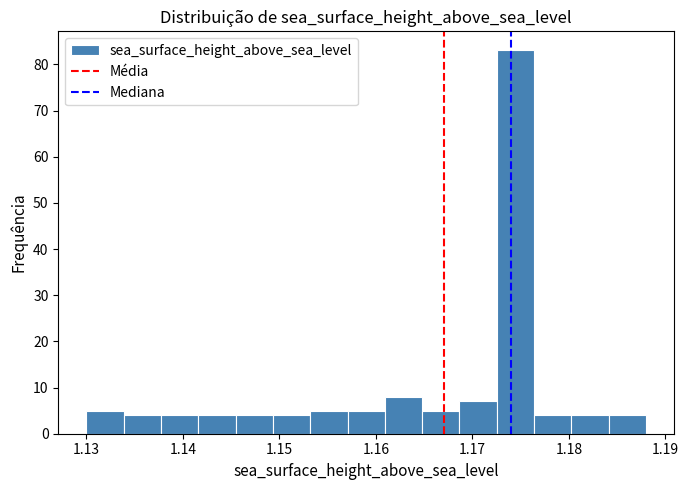

Around what value on the x-axis is the tallest bar? Give the approximate position of its centre, as read against the axis.

1.174